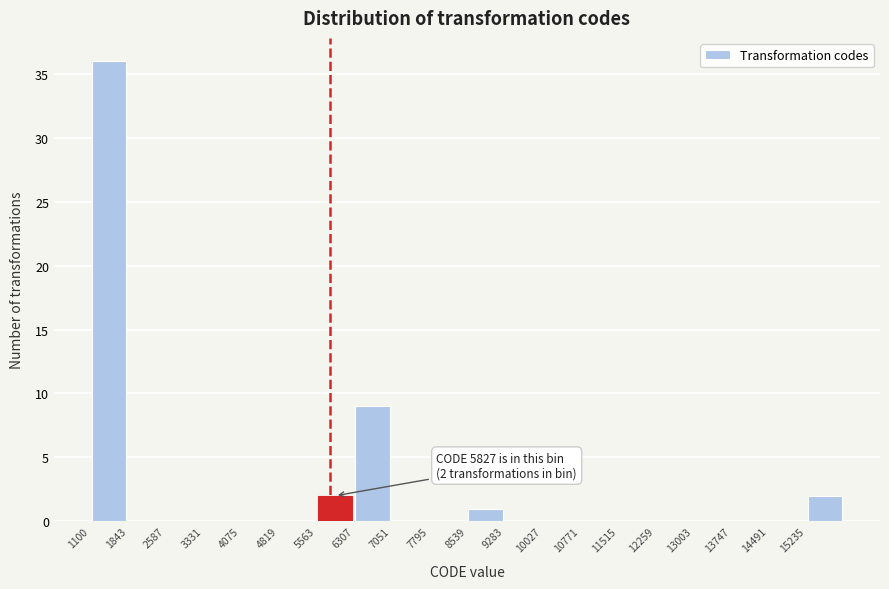

Over which range of the x-axis is the bar tallest?

1100 to 1800